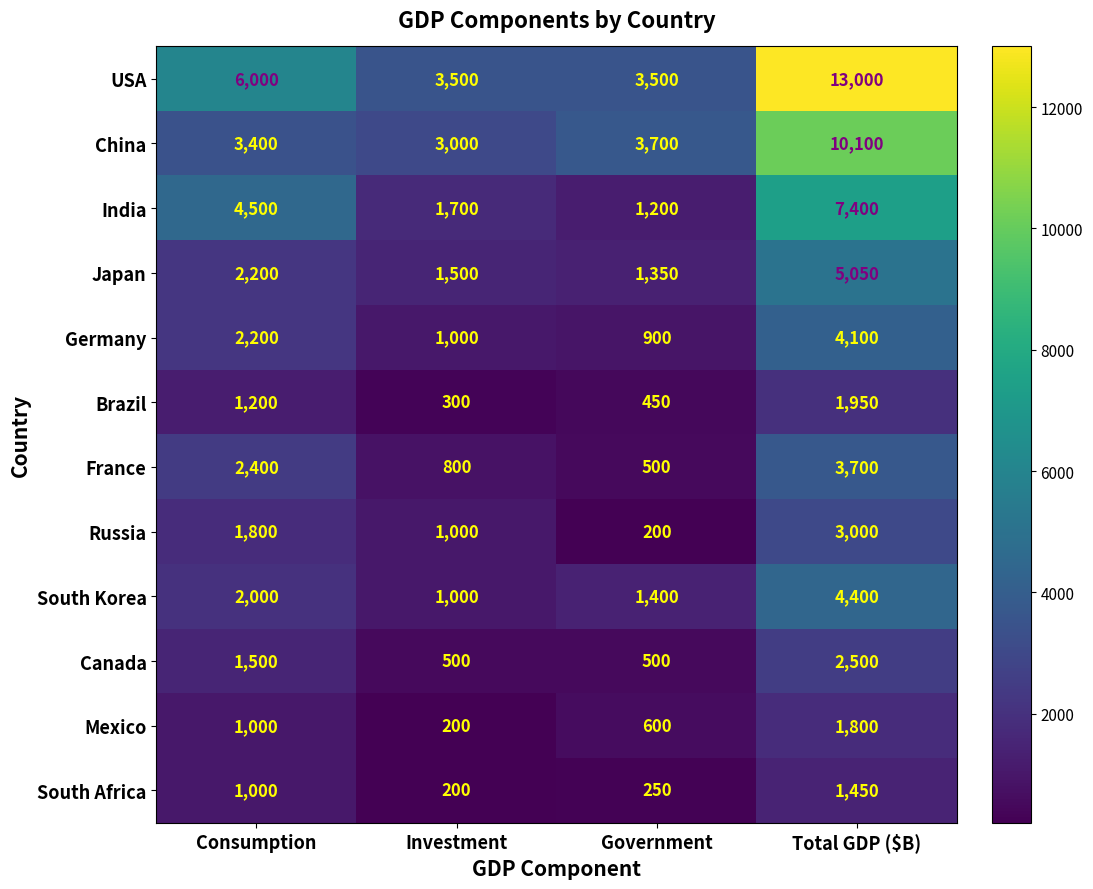

What is the approximate value of Brazil at Total GDP ($B), to the nearest 10?

1950